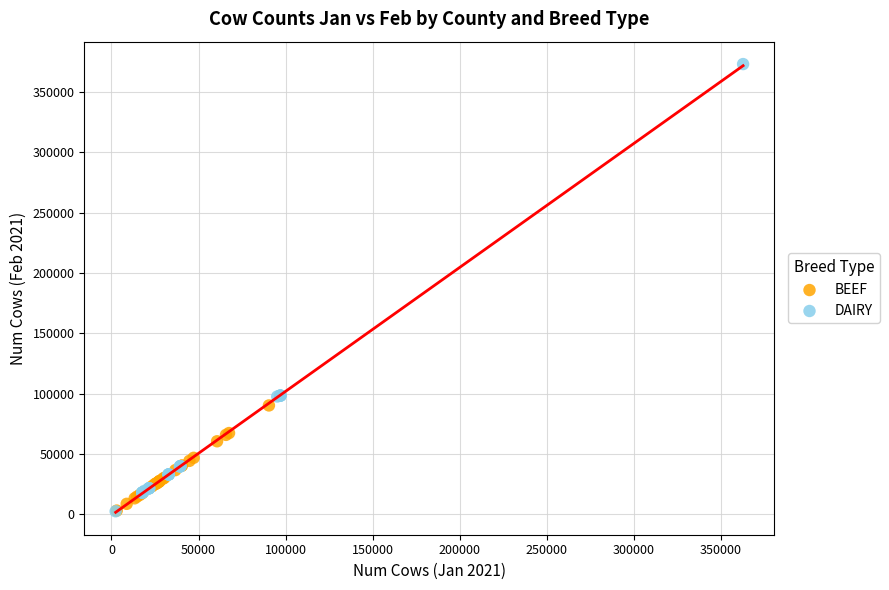

Which series has the widest spread of Y values?

DAIRY